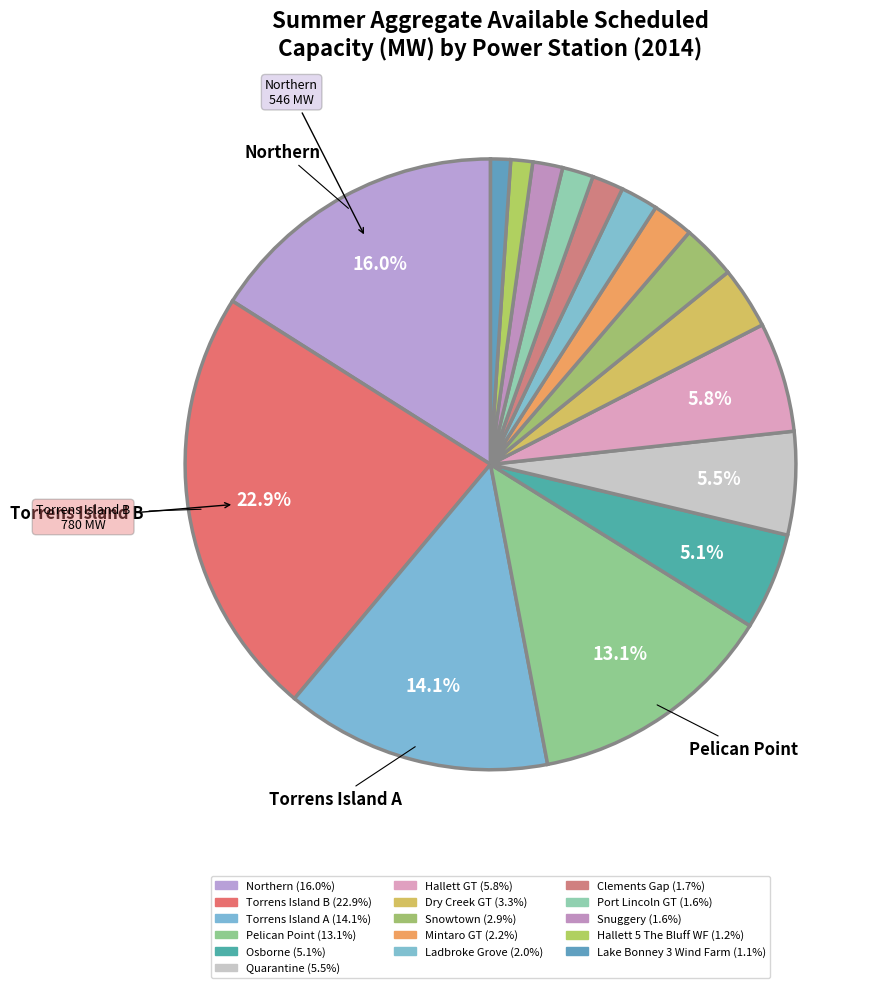

The Osborne slice represents 13% of the pie. True or false?

False